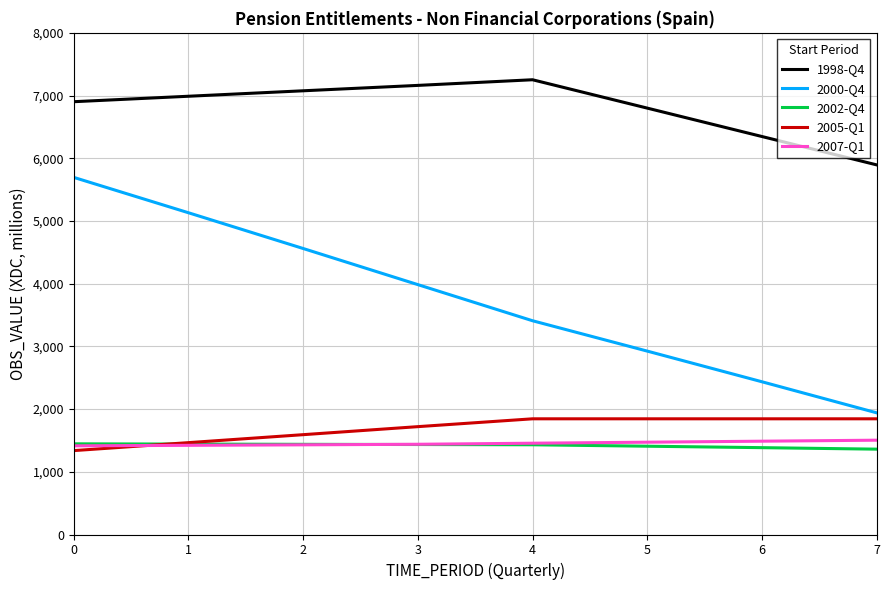

What is the sum of all 2000-Q4 values?

30083